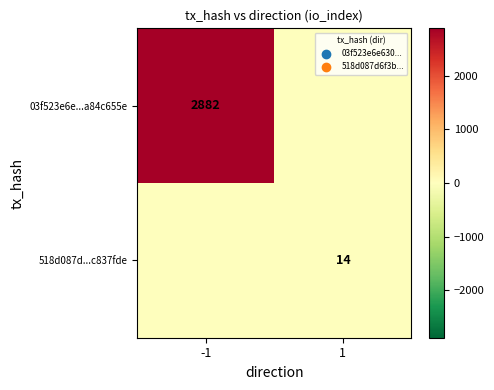

Between 1 and -1, which is larger?

-1